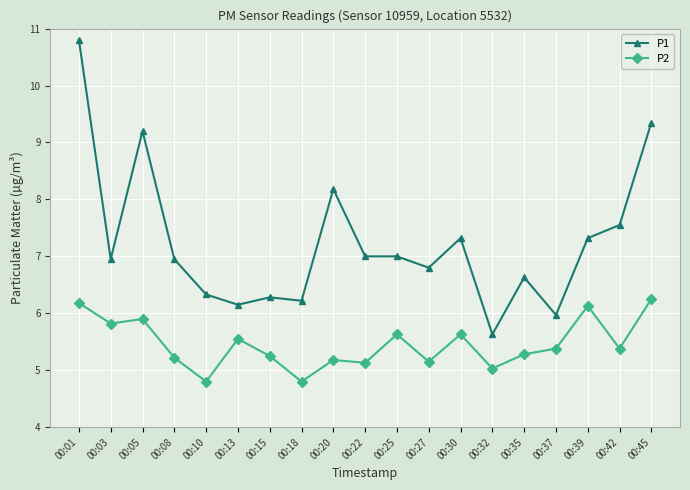

Where does the P2 series first go above 5?

00:01